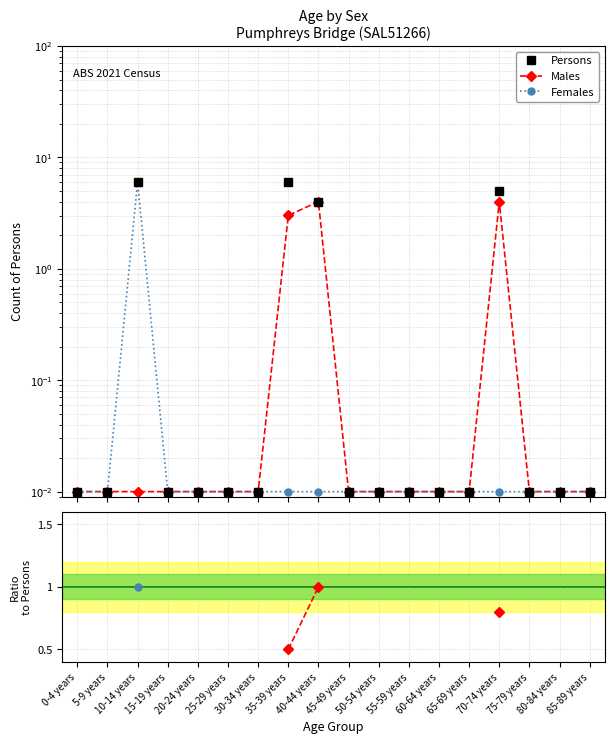

How many lines are shown in the chart?

5